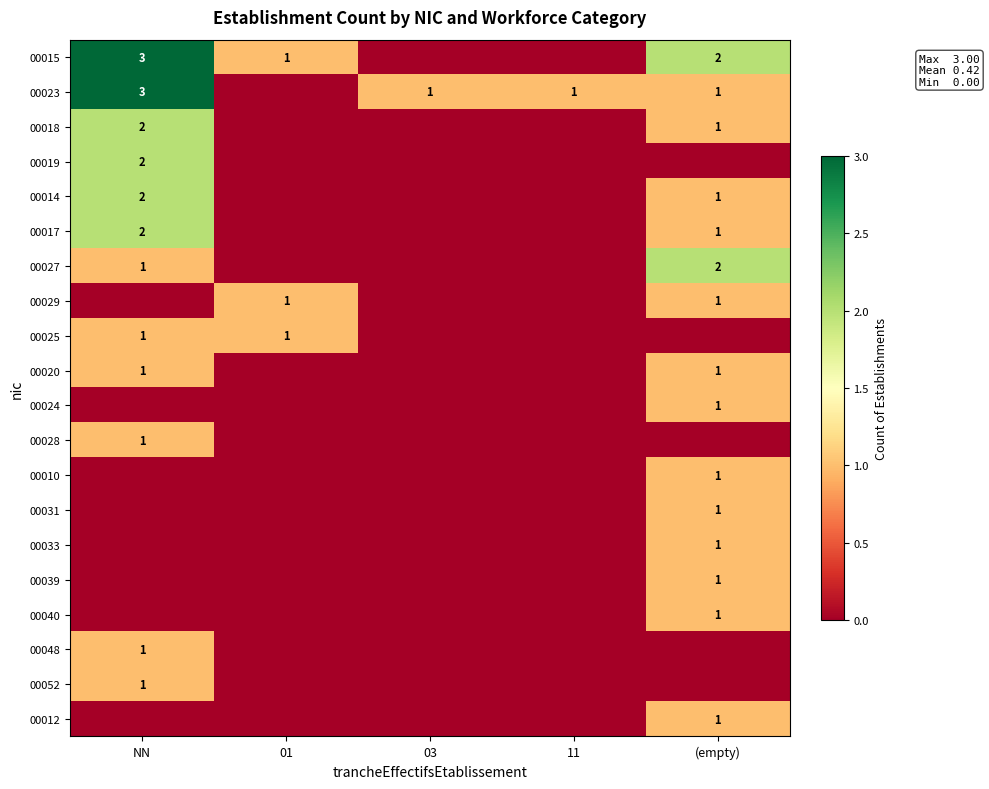

What is the greatest value displayed?

3